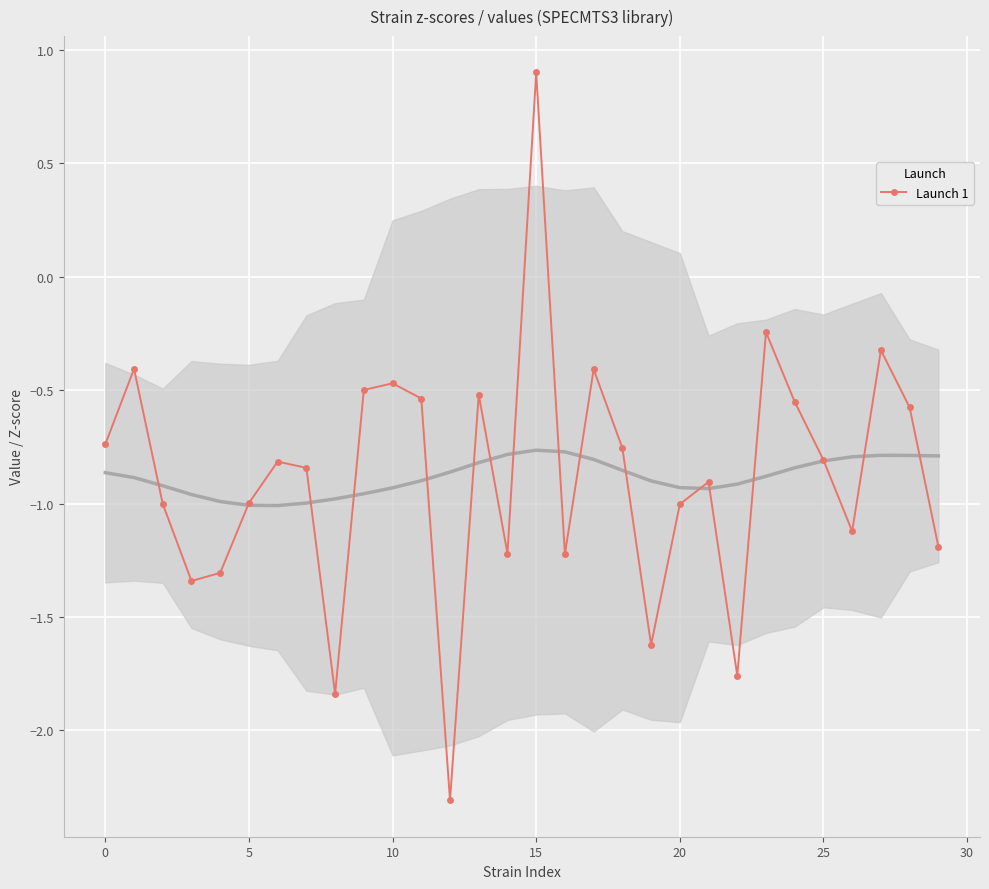

The Launch 1 series shows -1.0 at 5. True or false?

True